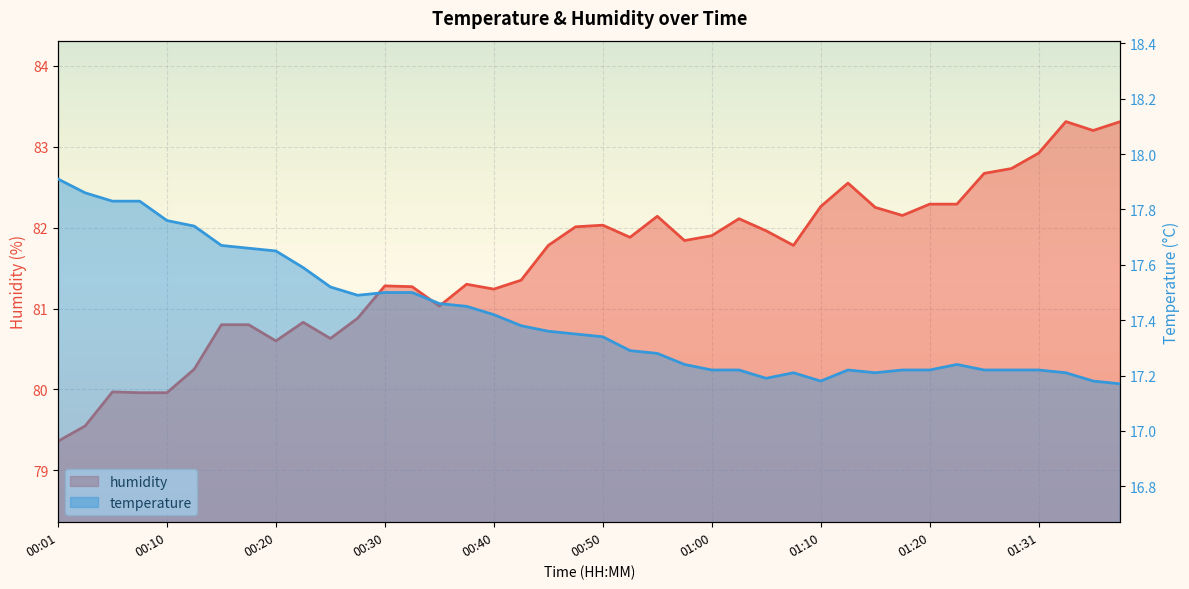

Is it true that temperature equals 17.2 at 01:33?

True